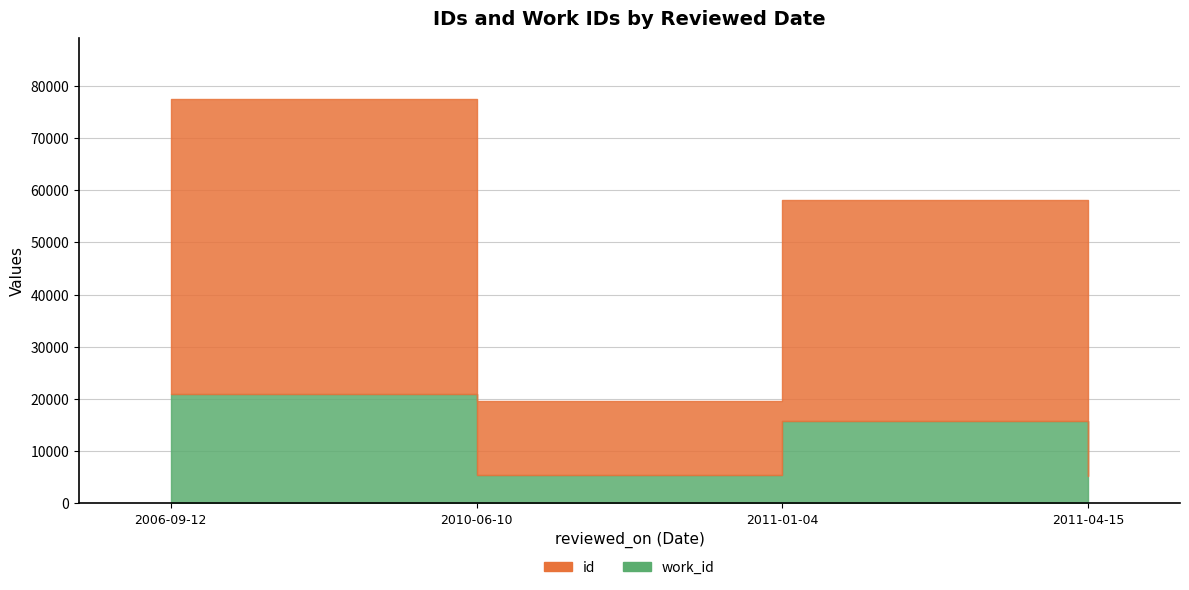

What are all the series names shown in the legend?

id, work_id